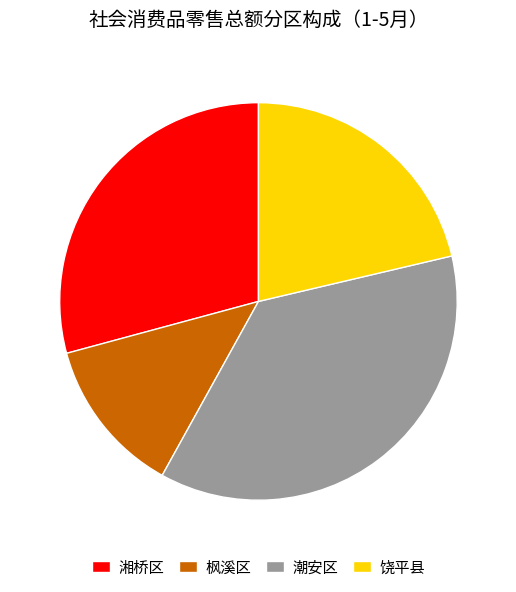

Combined, do 湘桥区 and 潮安区 account for over 50%?

Yes